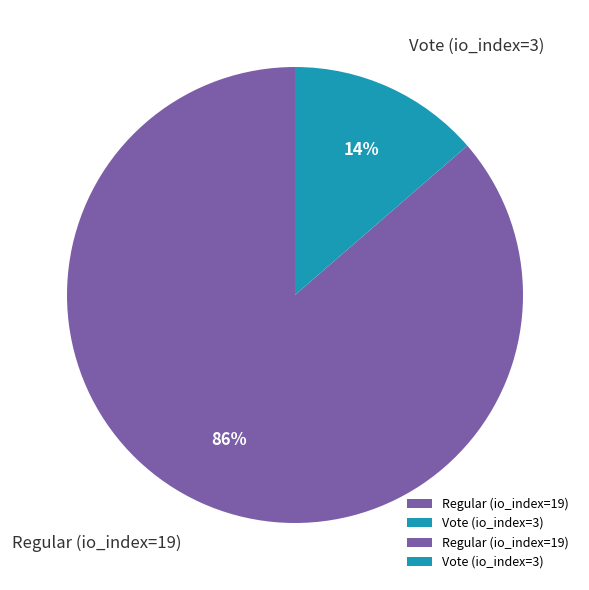

Which category has the biggest portion of the pie?

Regular (io_index=19)